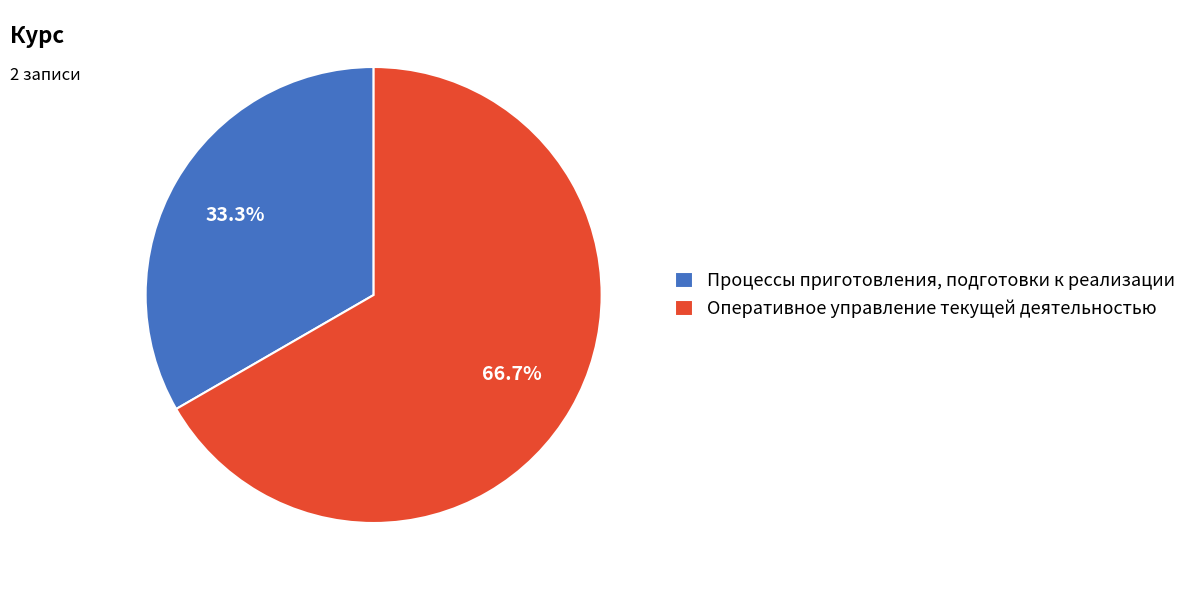

To the nearest percent, what is the combined percentage of Процессы приготовления, подготовки к реализации and Оперативное управление текущей деятельностью?

100%